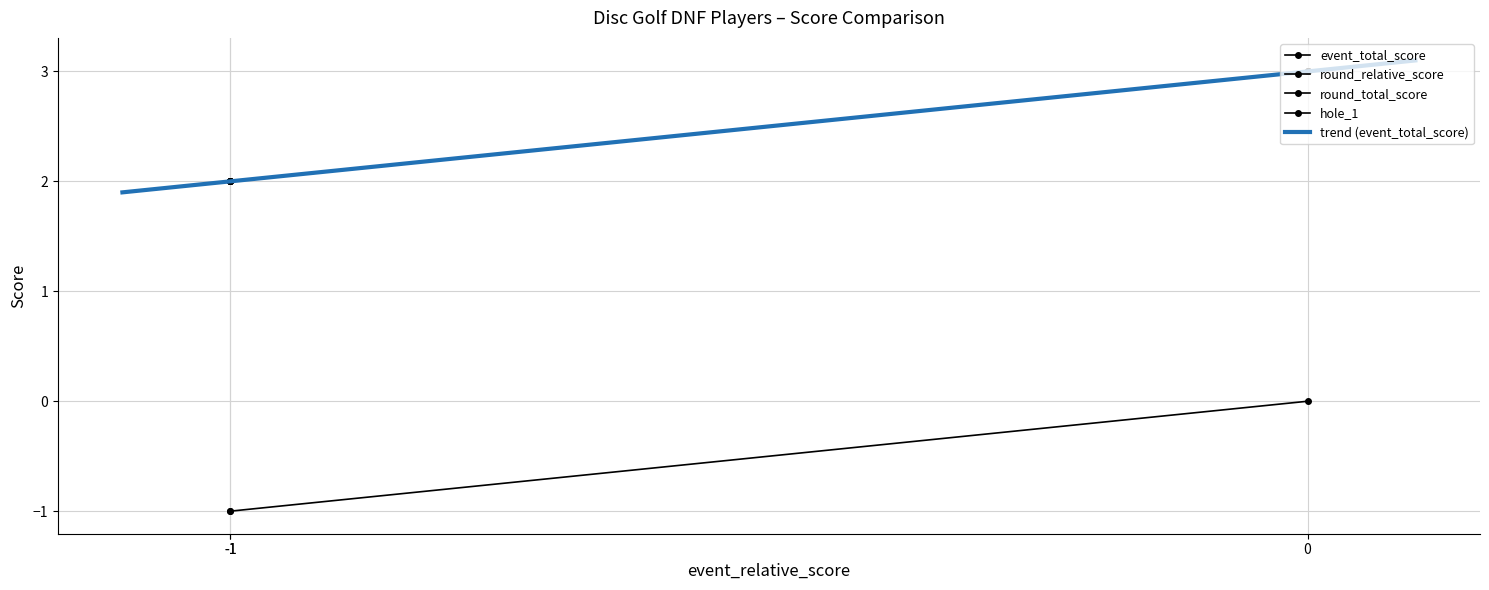

What is the sum of all hole_1 values?

7